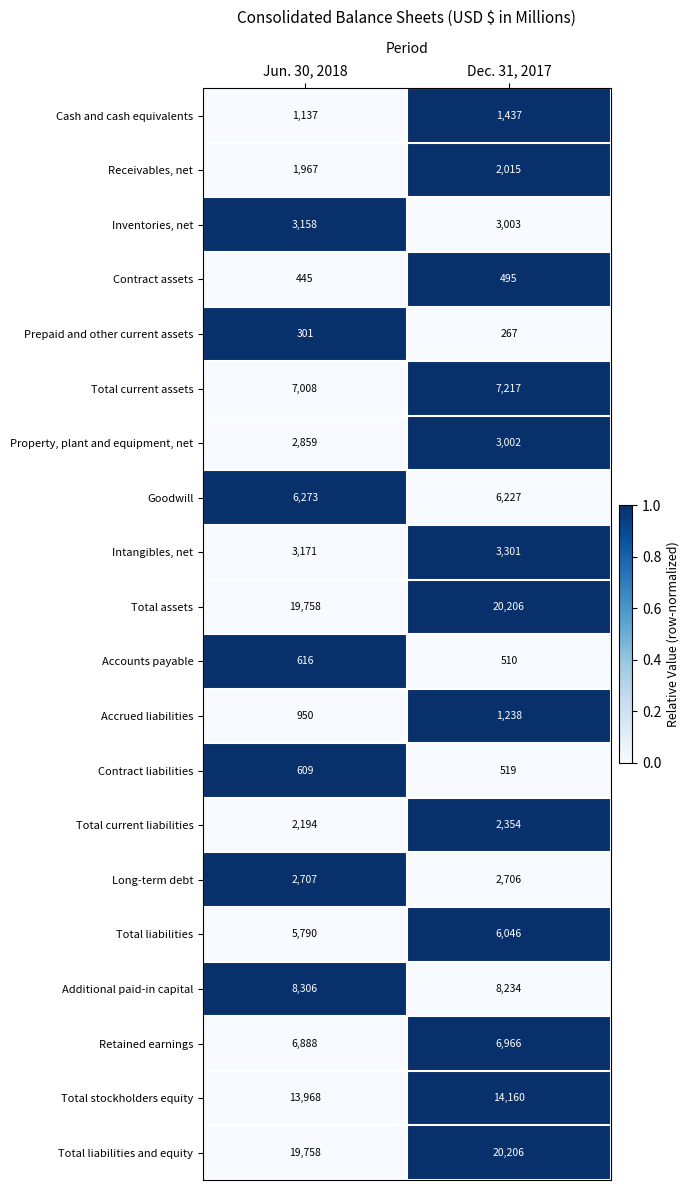

How many data points does each series have?

2